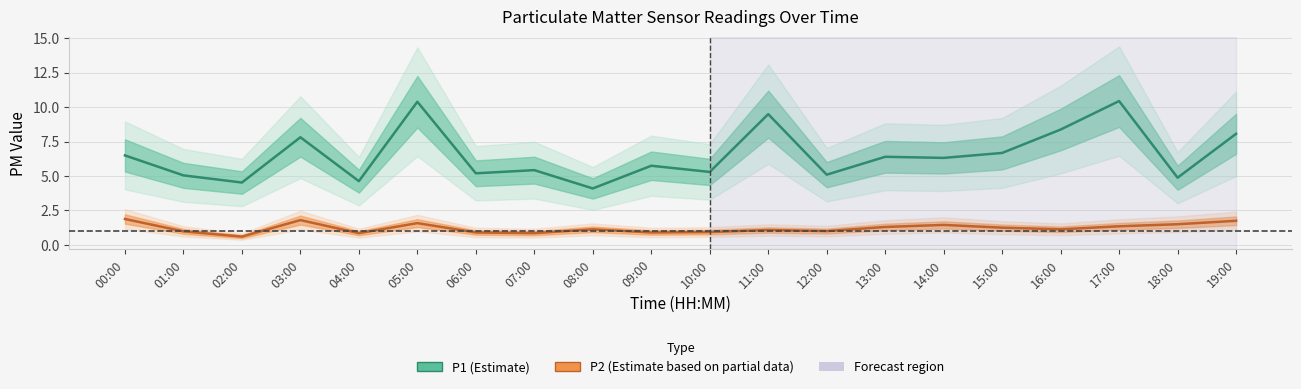

What is the sum of all P1 (Estimate) values?

130.5